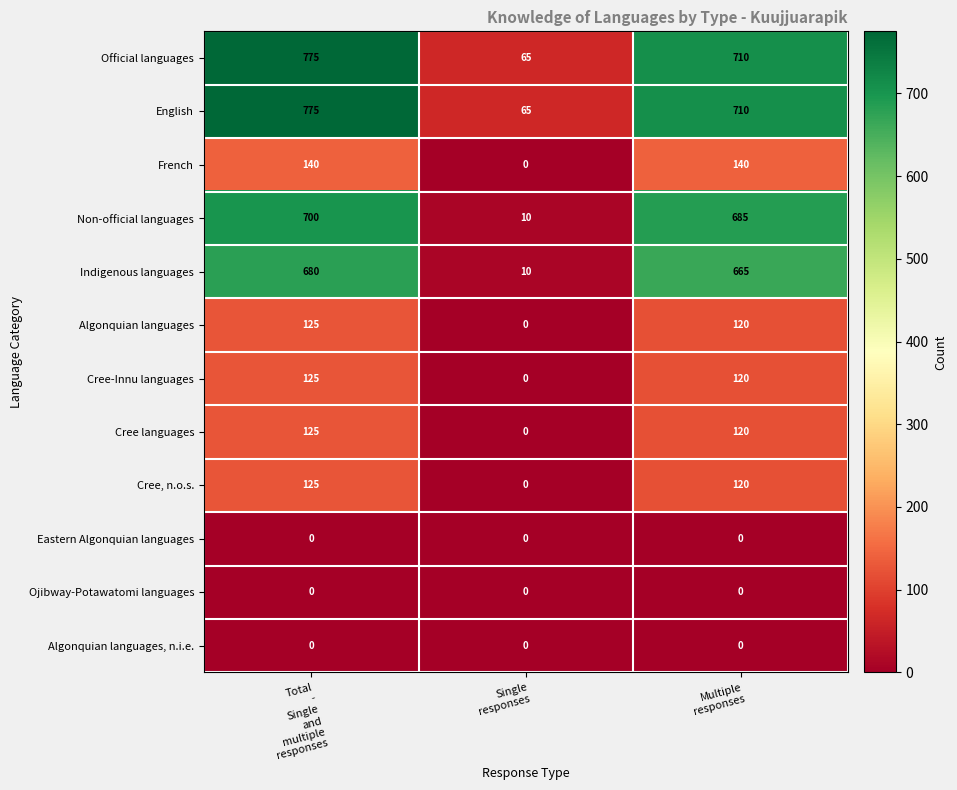

What is the maximum value for Cree, n.o.s.?

125